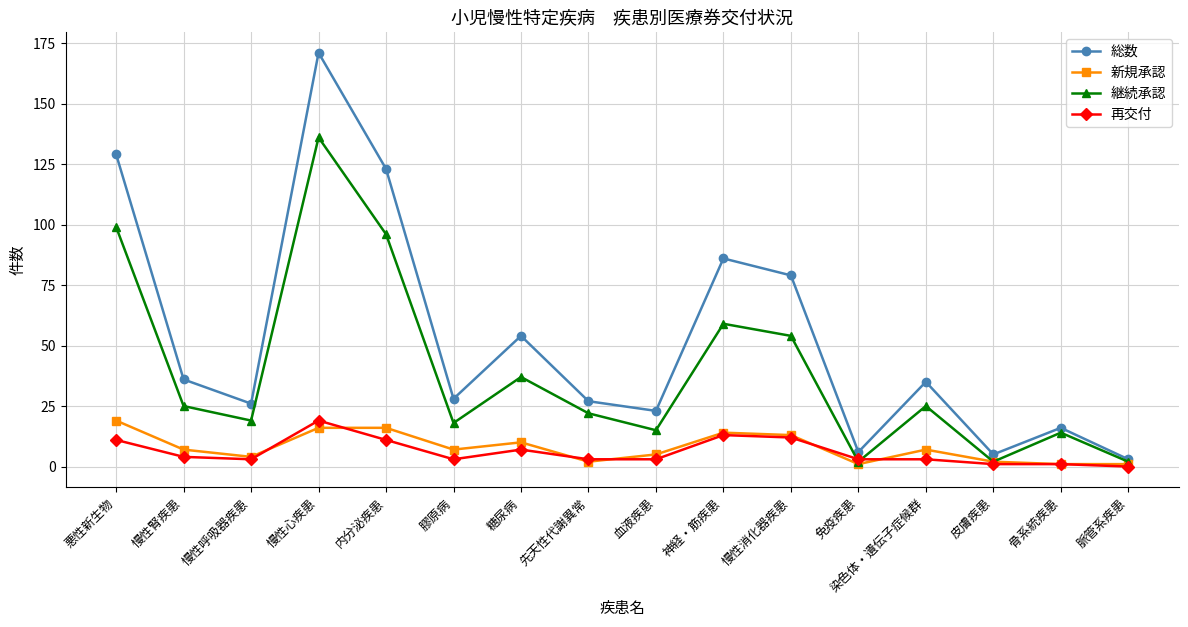

True or false: 継続承認 has more than 2 points higher than both neighbors.

True